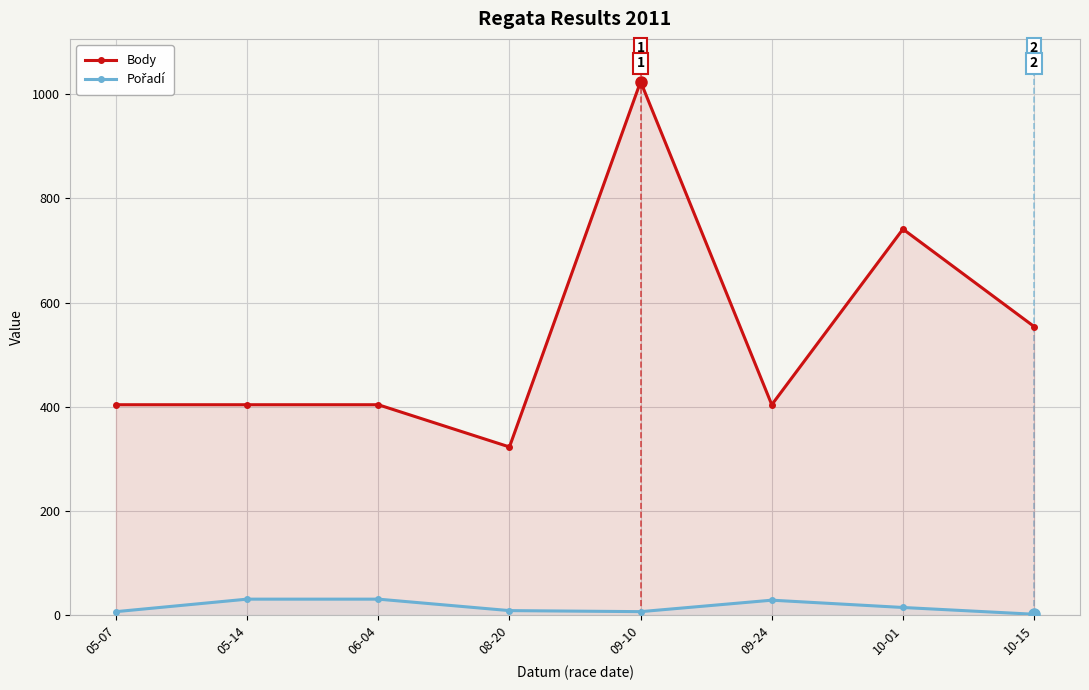

What is the label of the 3rd point from the right?

09-24